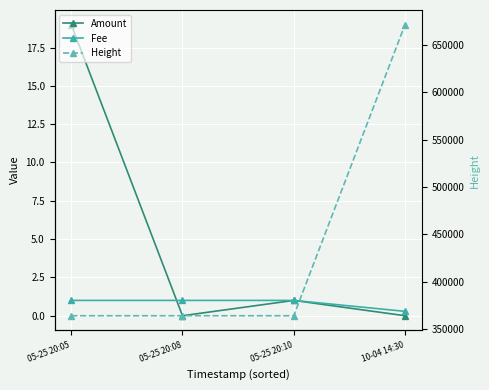

Which series ends up on top after the final intersection of Fee and Amount?

Fee